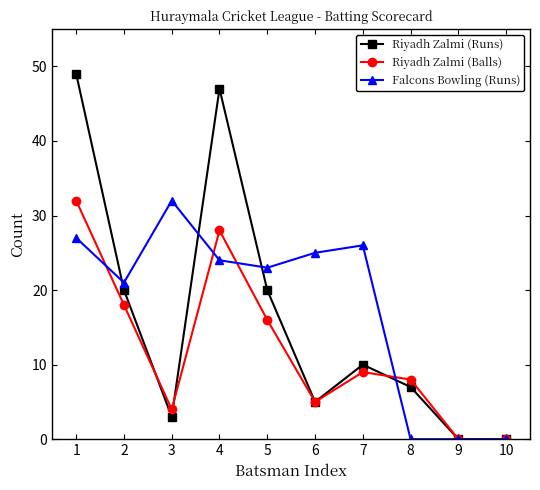

What is the difference between the Falcons Bowling (Runs) values at 2 and 4?

3